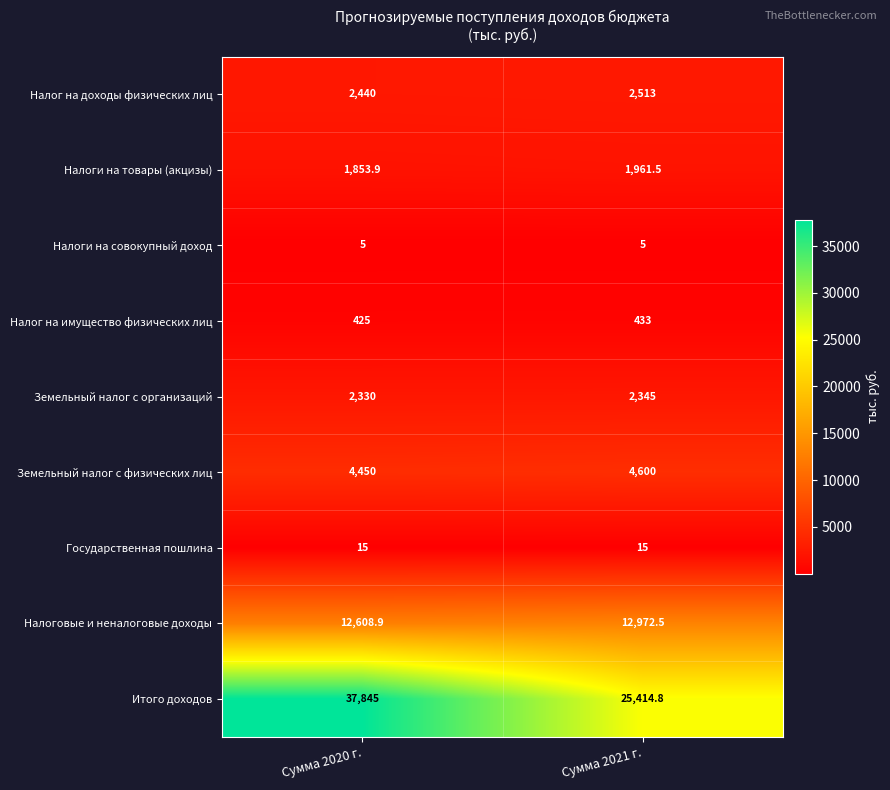

True or false: Земельный налог с физических лиц has a value of 4450.0 at Сумма 2020 г..

True